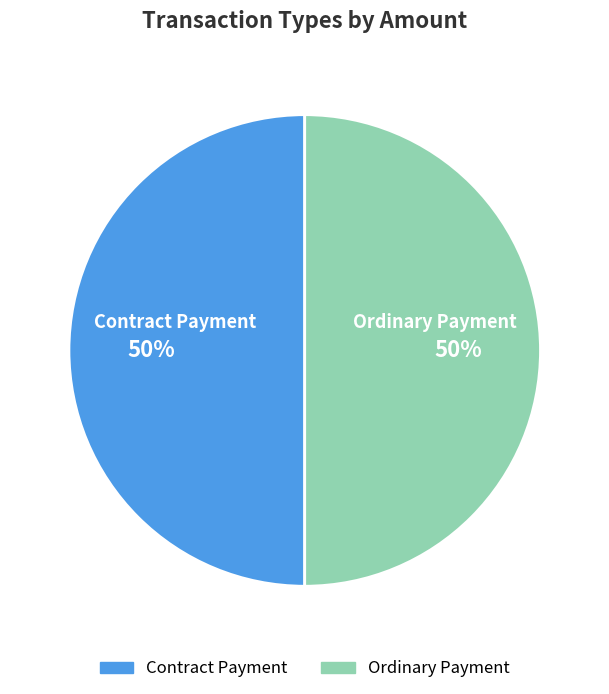

How many segments does this pie chart have?

2